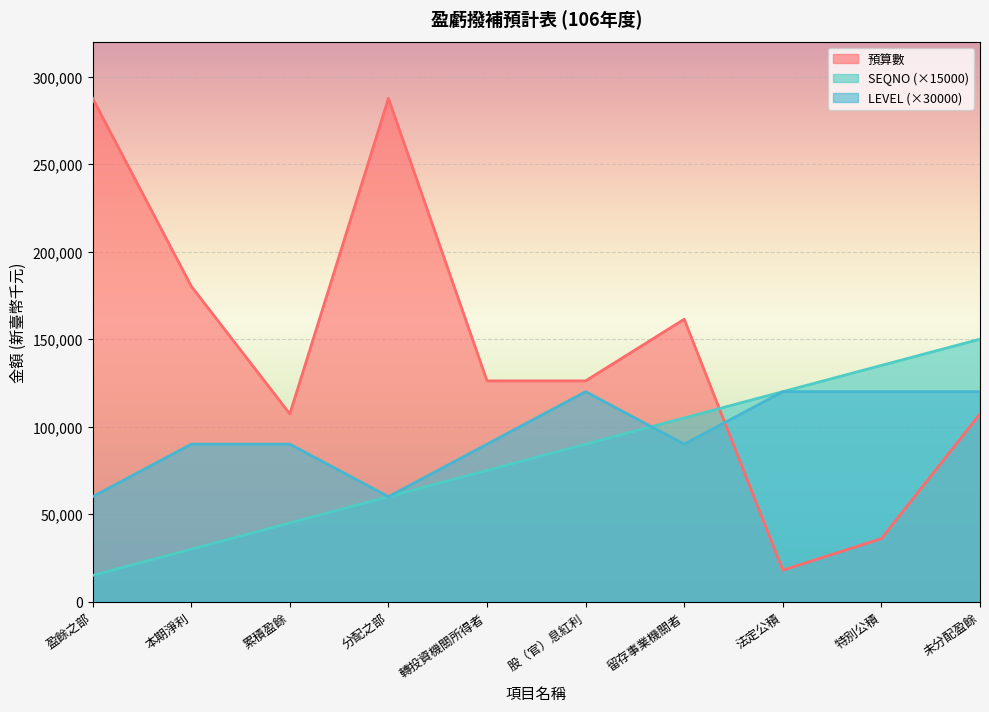

What is the total value across all series at 特別公積?

291045